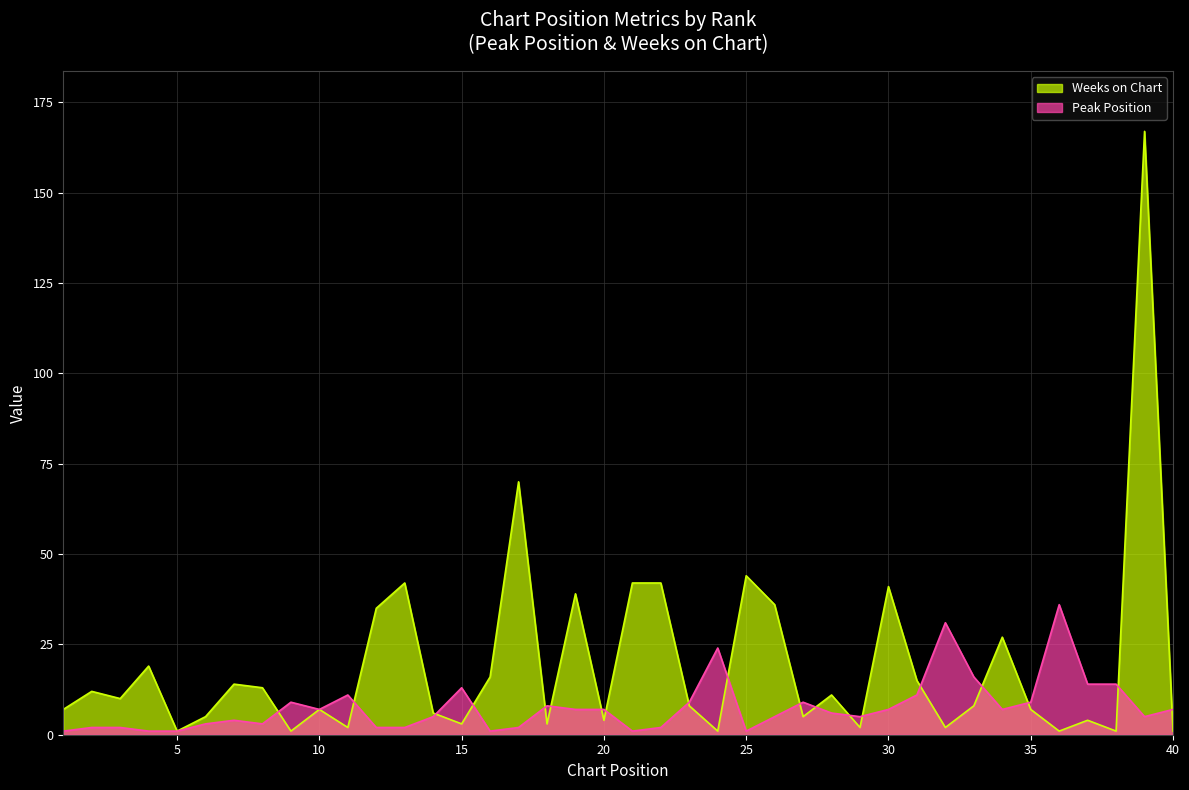

Rank the series at 7 from lowest to highest value.

Peak Position, Weeks on Chart